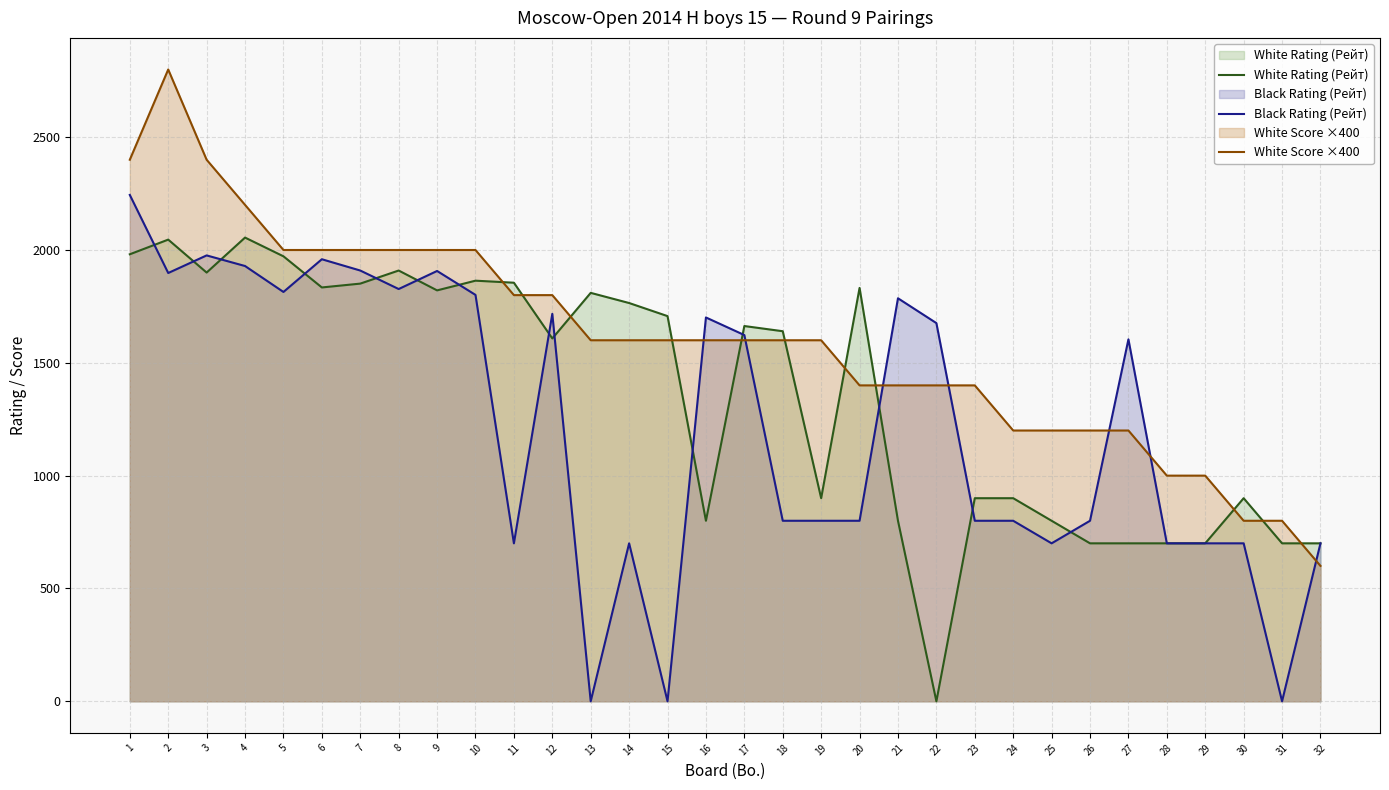

What are all the series names shown in the legend?

White Rating (Рейт), Black Rating (Рейт), White Score ×400